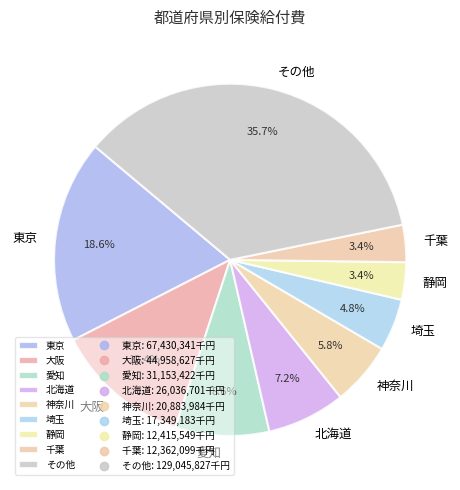

Approximately how many times larger is the value at 静岡 compared to 大阪?

0.3